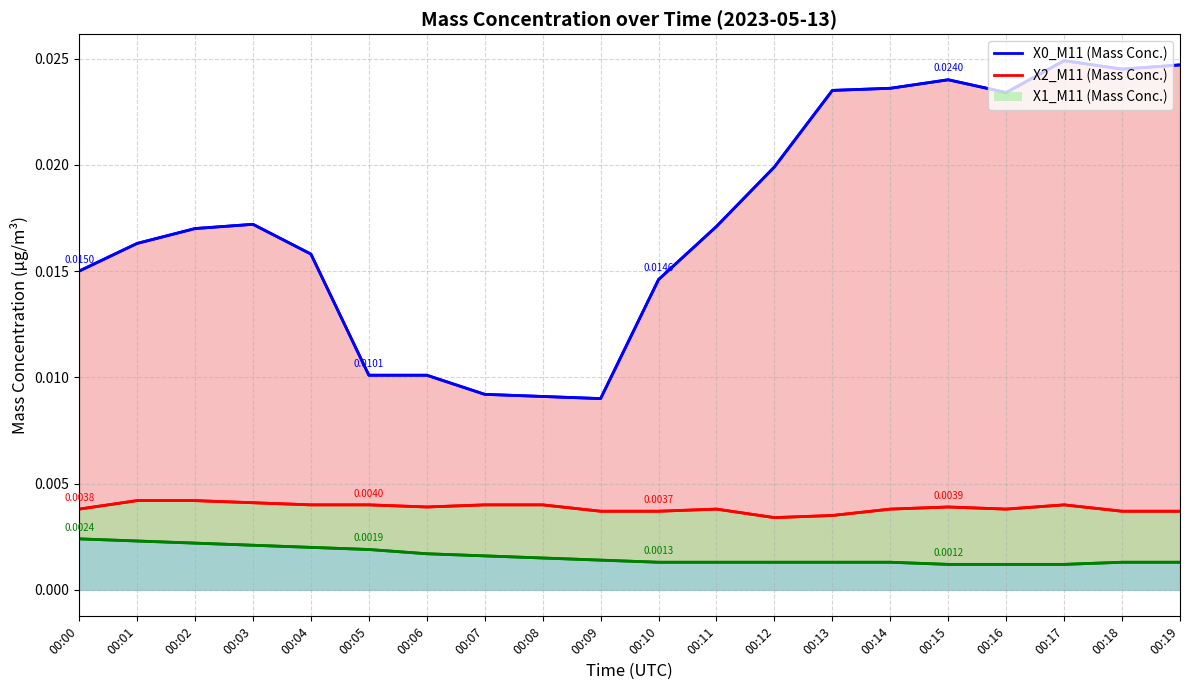

Which has a higher value, 00:07 or 00:16?

00:16